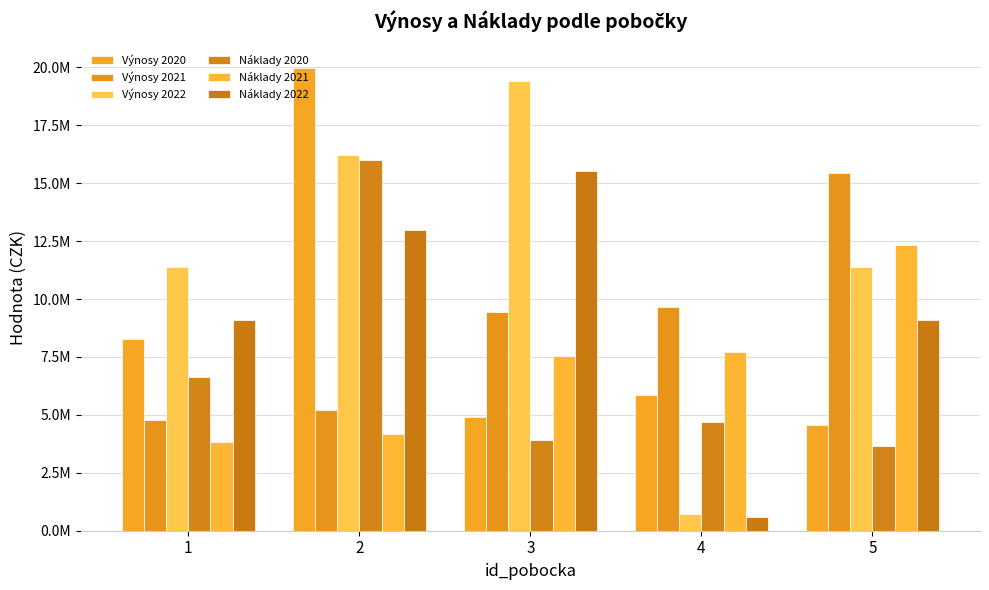

At how many categories does at least one series exceed 6727591?

5